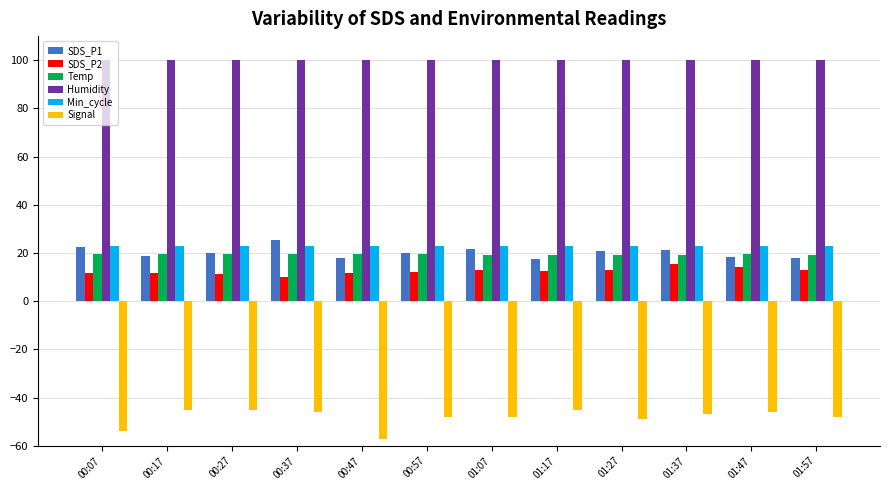

How many groups of bars are there?

12